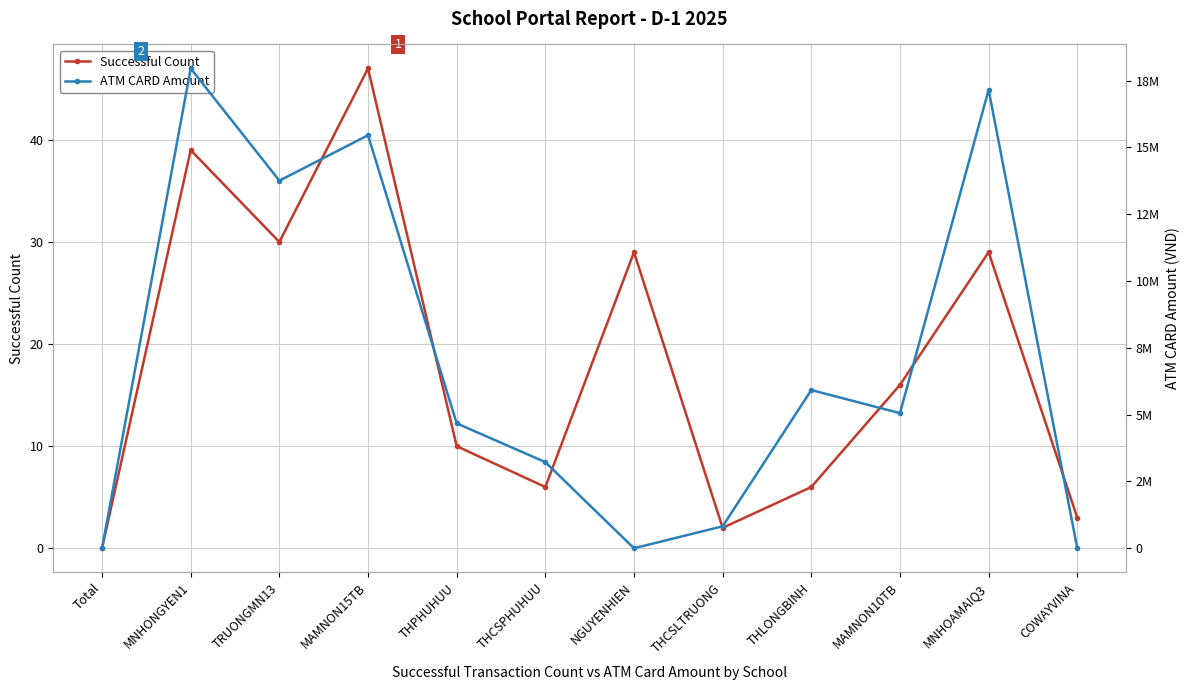

What position from the right is MNHONGYEN1?

11